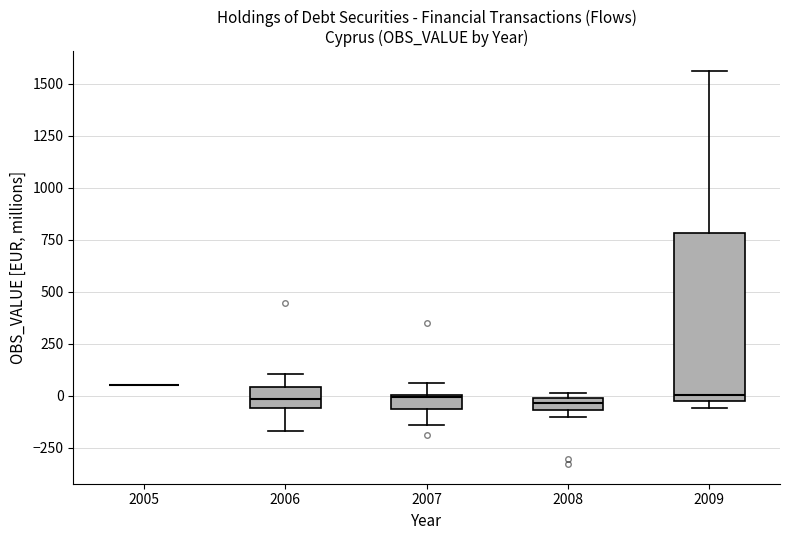

Comparing the boxes themselves (not the whiskers), which one is the tallest?

2009